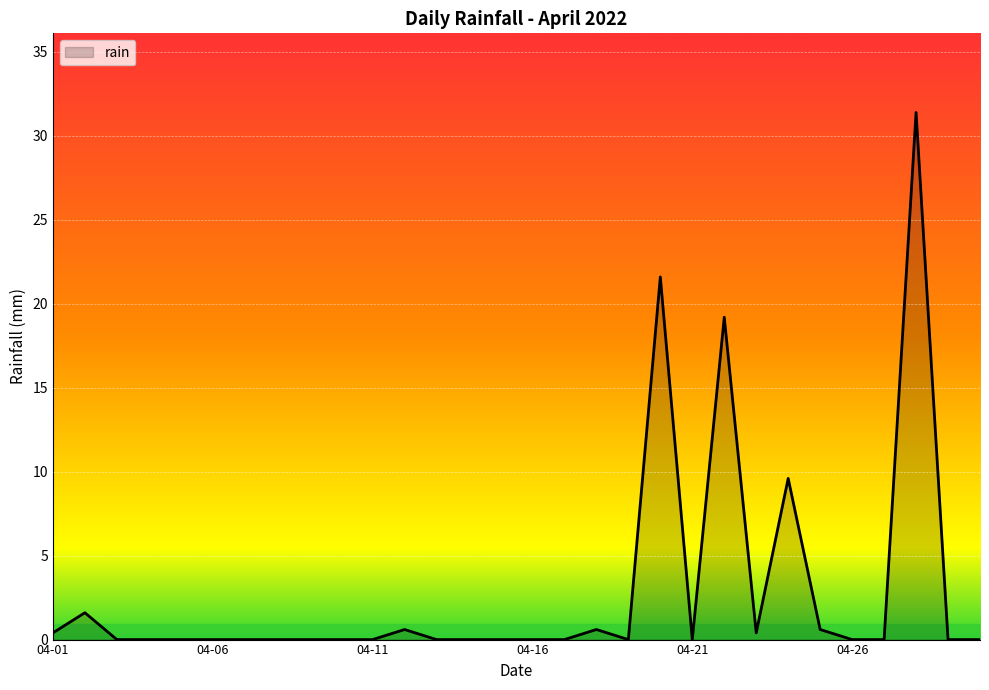

What is the maximum value shown in the chart?

31.4